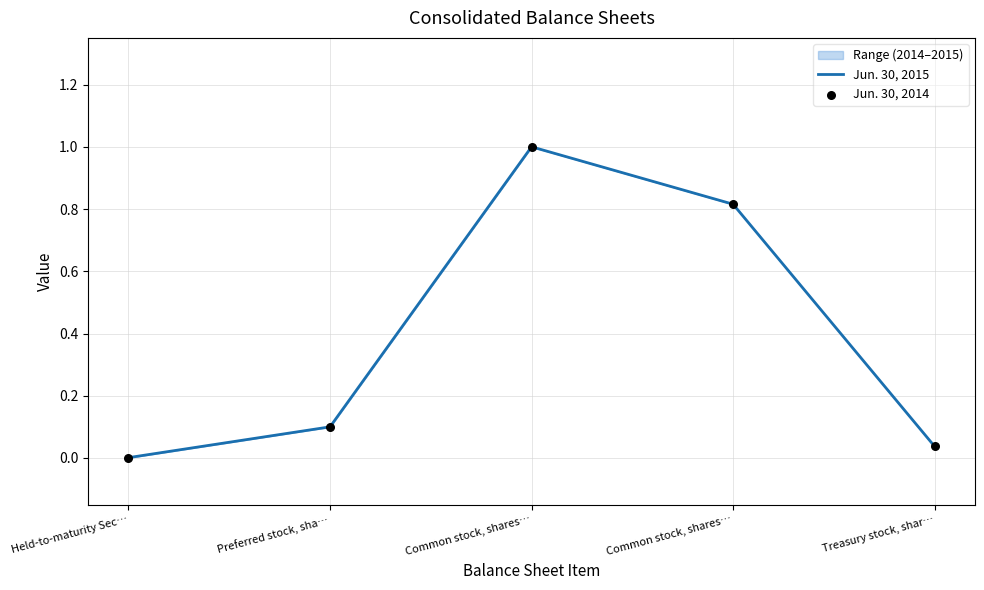

Is the value of Jun. 30, 2014 at Preferred stock, sha… greater than the value of Jun. 30, 2015 at Treasury stock, shar…?

Yes